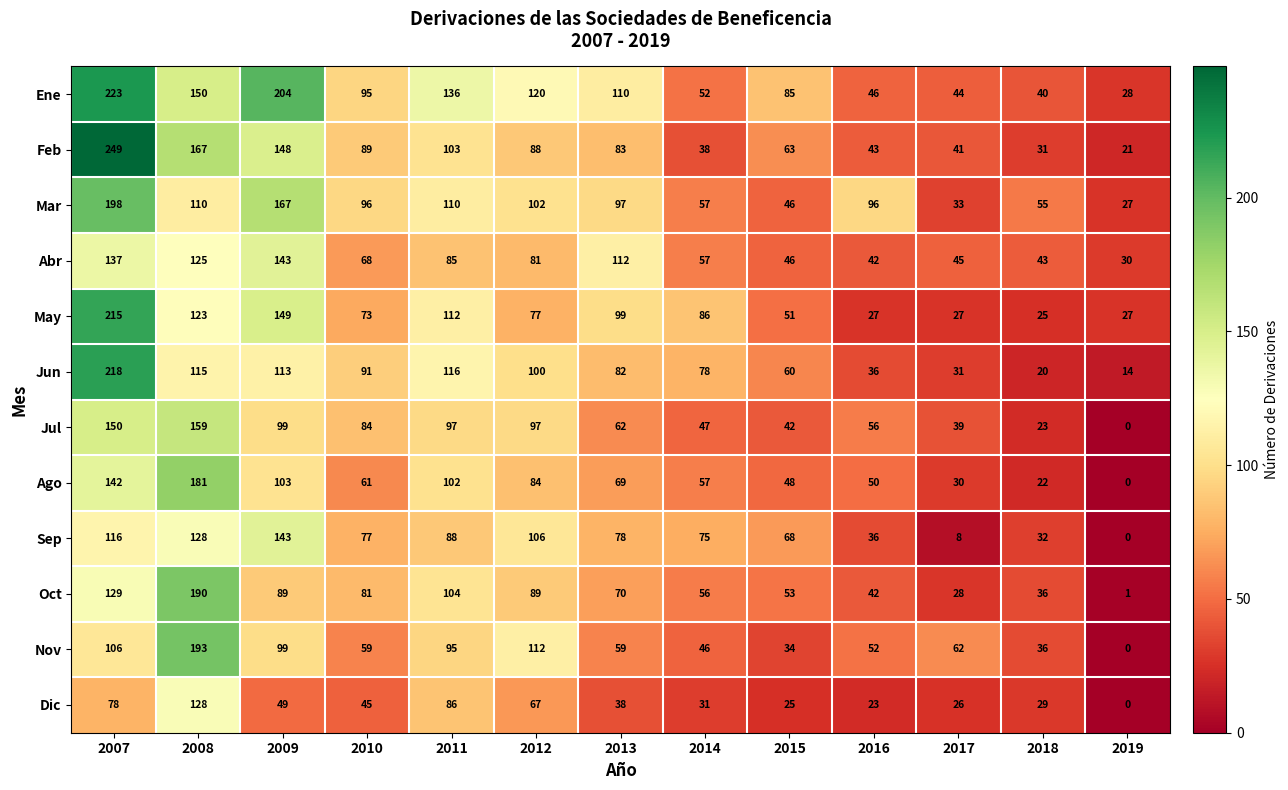

What is the average value of the Ene series?

103